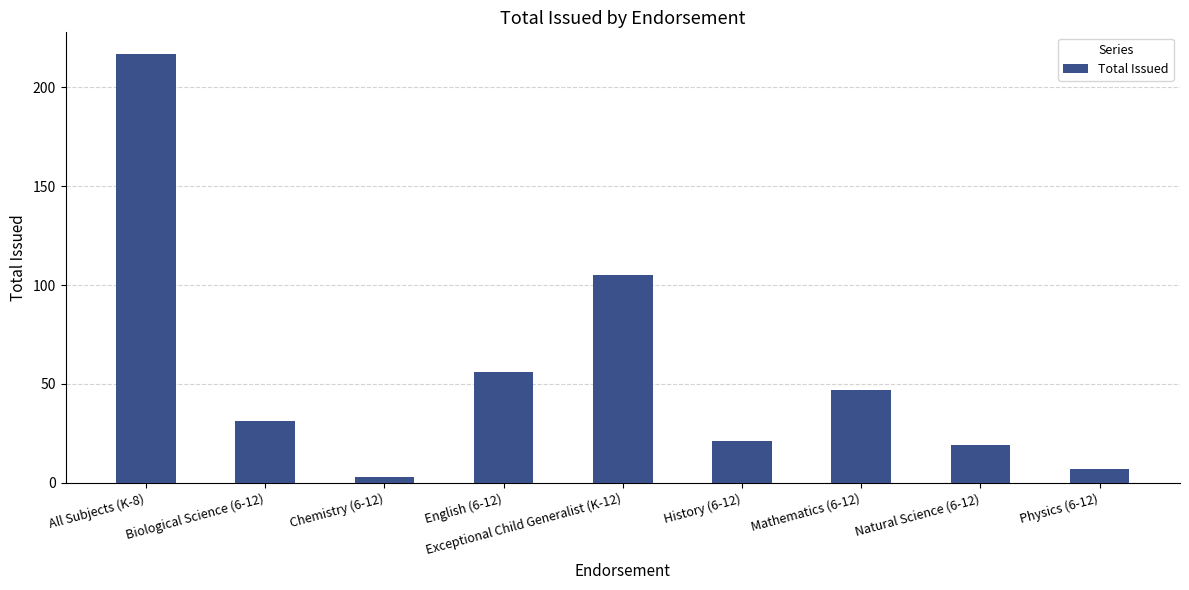

True or false: the data shows 21 at History (6-12).

True